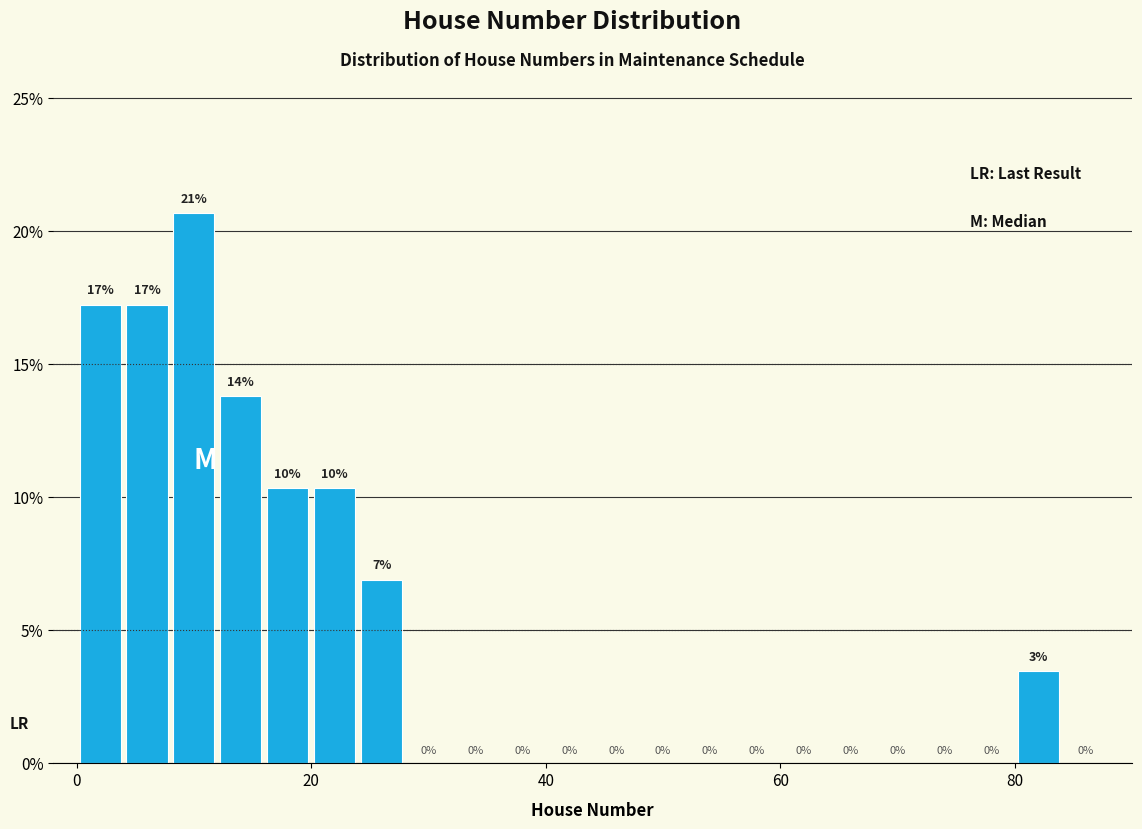

Read against the x-axis, roughly where is the centre of the tallest bar?

10